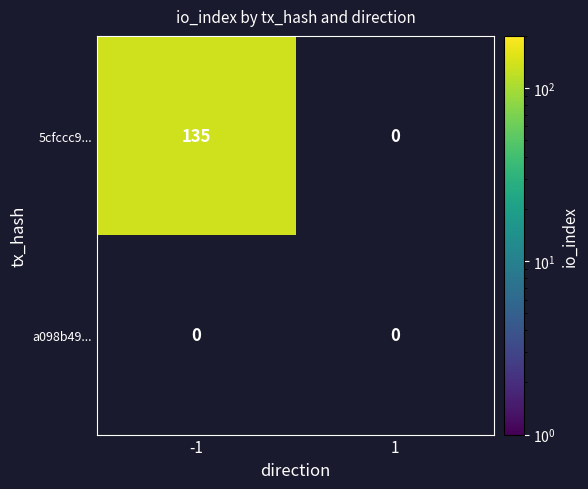

What is the difference between the 5cfccc908dc7ea1ec44a6ef8856ce4c1f117b2c values at -1 and 1?

135